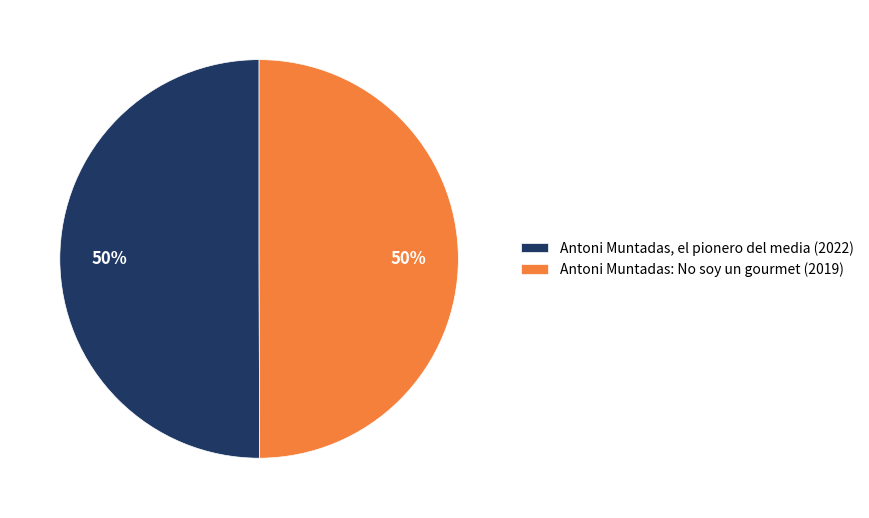

What is the ratio of the value at Antoni Muntadas, el pionero del media (2022) to the value at Antoni Muntadas: No soy un gourmet (2019)?

1.0